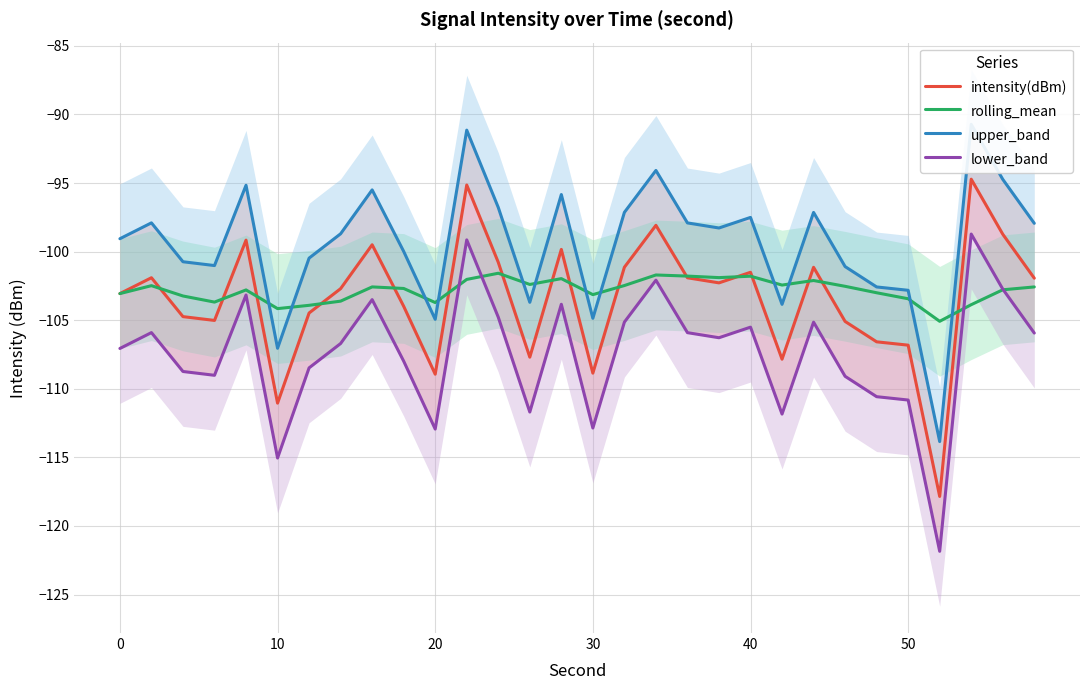

What are all the series names shown in the legend?

intensity(dBm), rolling_mean, upper_band, lower_band